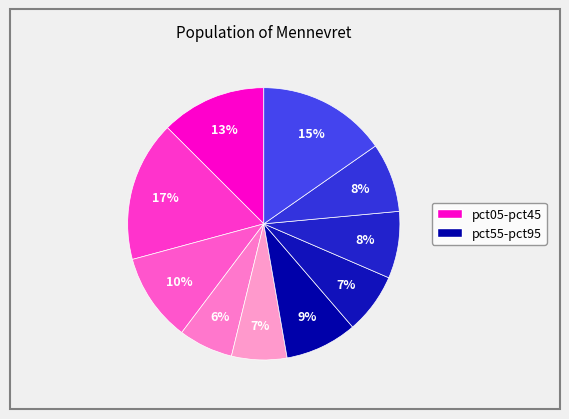

Which category has the smallest portion of the pie?

pct35